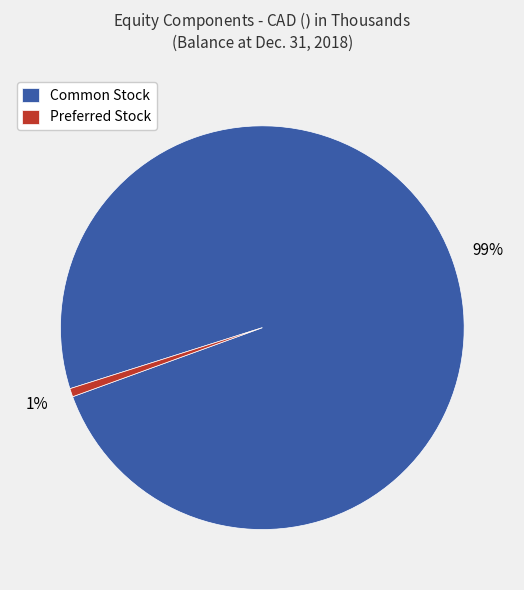

To the nearest percent, what portion does Common Stock represent?

99%